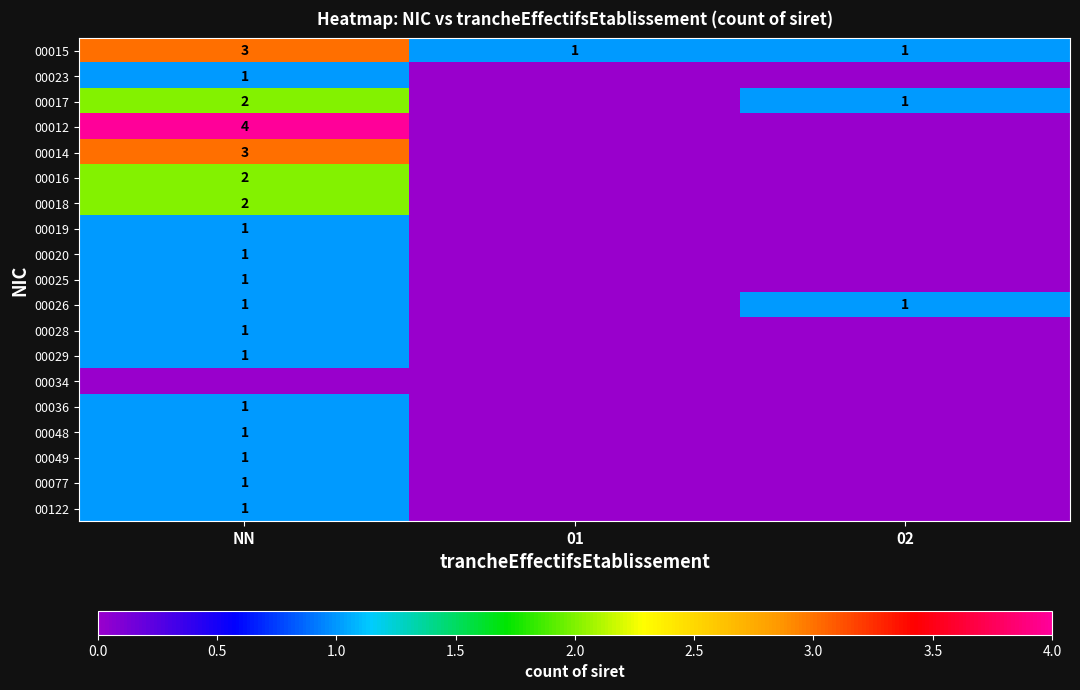

The value of 00019 at NN is 2. True or false?

False